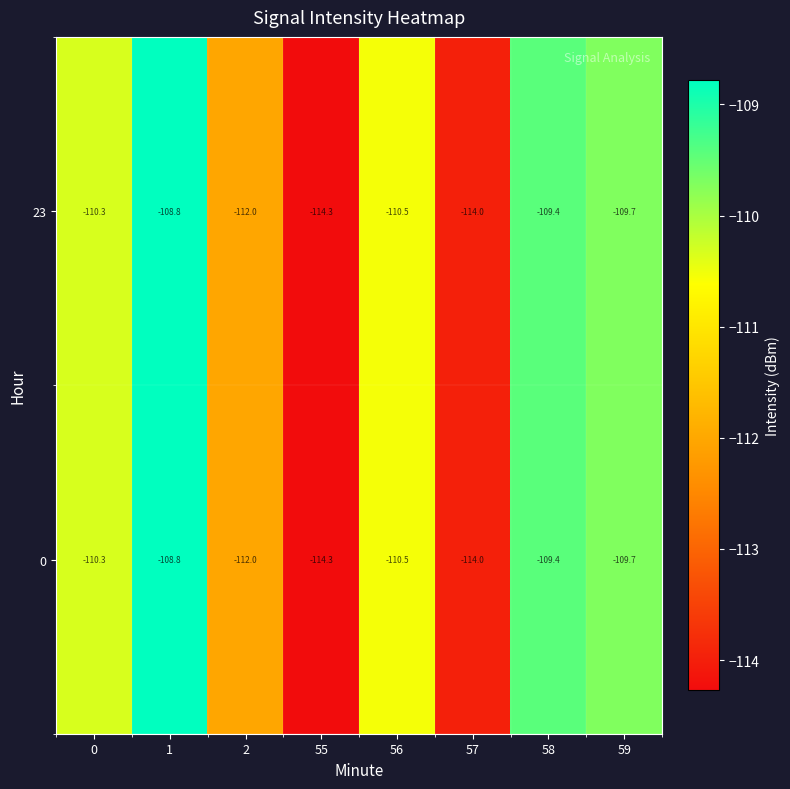

At which label is 0 closest to -111?

56